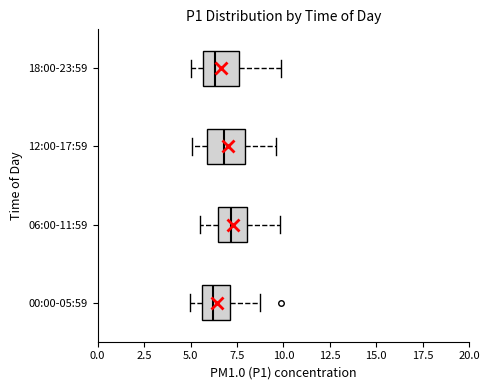

Reading bottom to top, read every box against the x-axis: the position of its median line, the range the box covers, and the ends of its whiskers. The values are not printed on the chart, so give them approximately, as read against the axis.

00:00-05:59: median 6.0, box 5.5 to 7.0, whiskers 5.0 to 9.0
06:00-11:59: median 7.0, box 6.5 to 8.0, whiskers 5.5 to 10.0
12:00-17:59: median 7.0, box 6.0 to 8.0, whiskers 5.0 to 9.5
18:00-23:59: median 6.5, box 5.5 to 7.5, whiskers 5.0 to 10.0